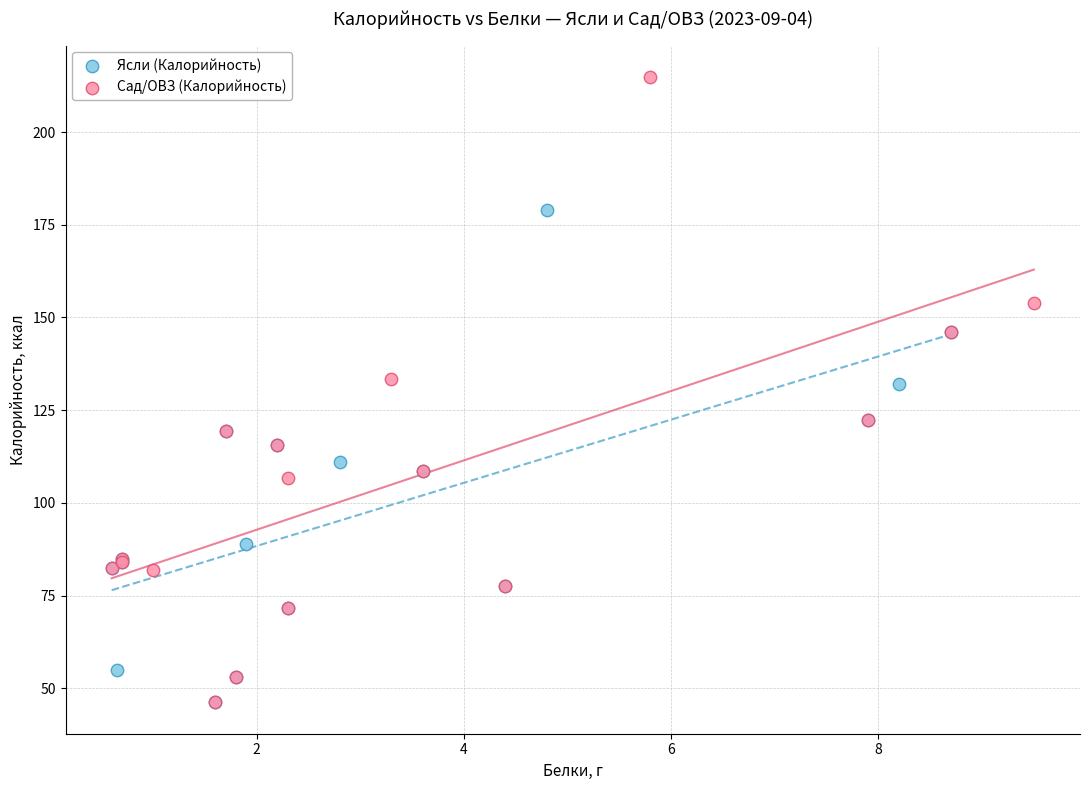

What are all the series names shown in the legend?

Ясли (Калорийность), Сад/ОВЗ (Калорийность)